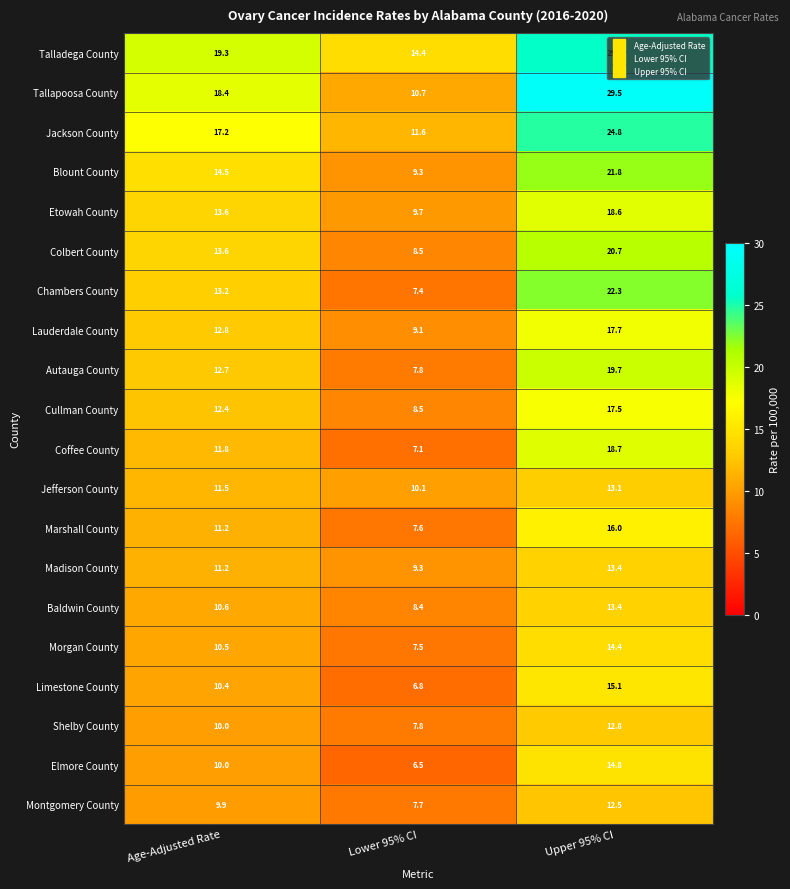

Which series changed the most between Age-Adjusted Rate and Lower 95% CI?

Tallapoosa County